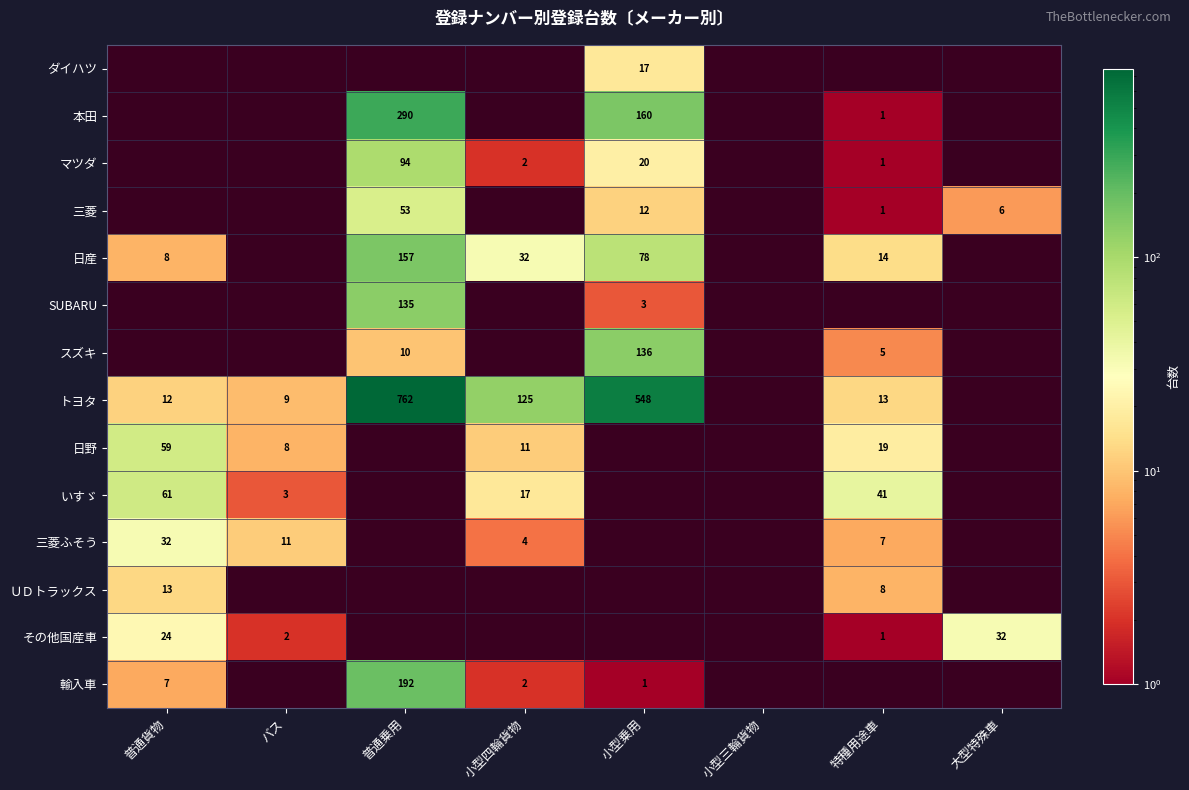

The value of 本田 at 普通乗用 is 290. True or false?

True